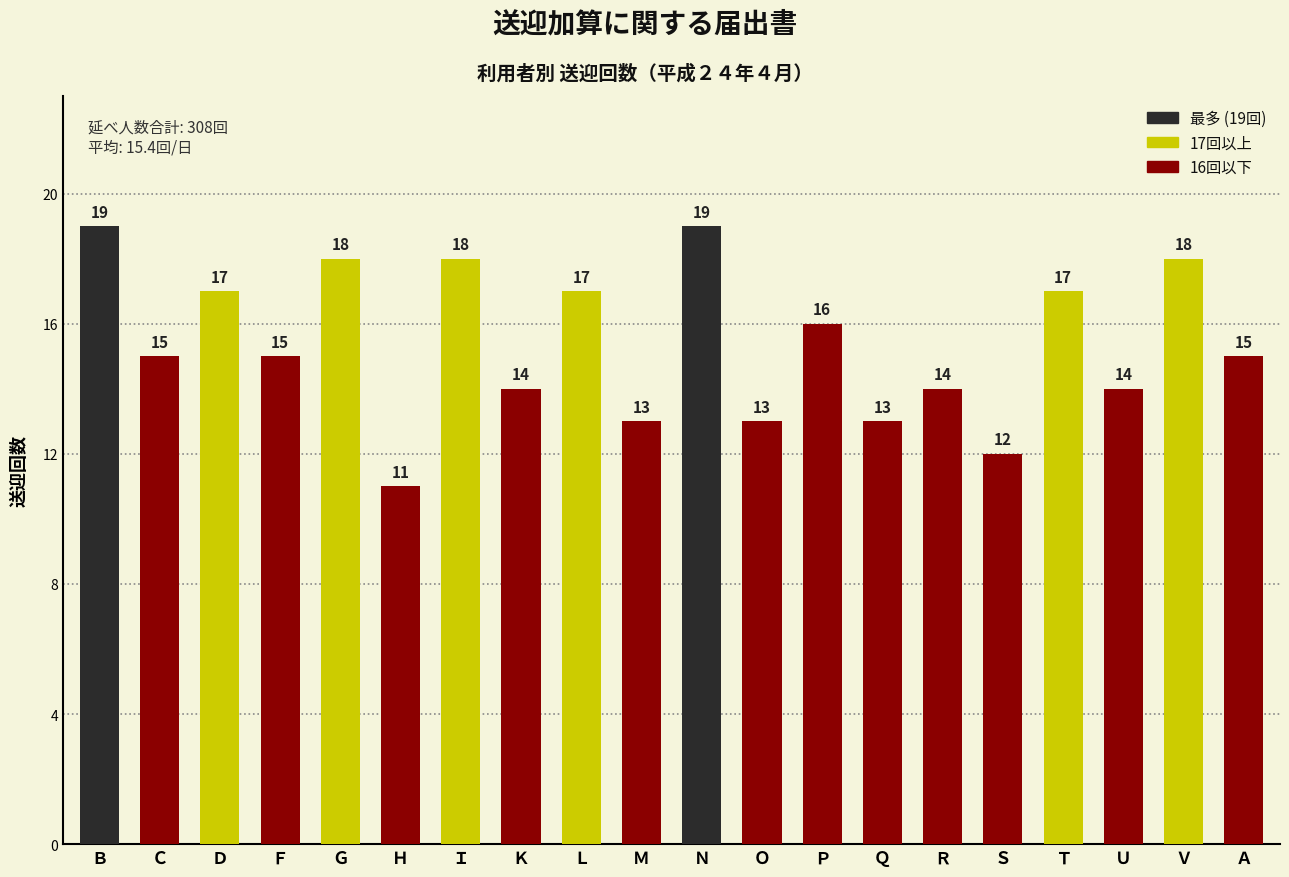

What is the change in value from Ｃ to Ｌ?

+2